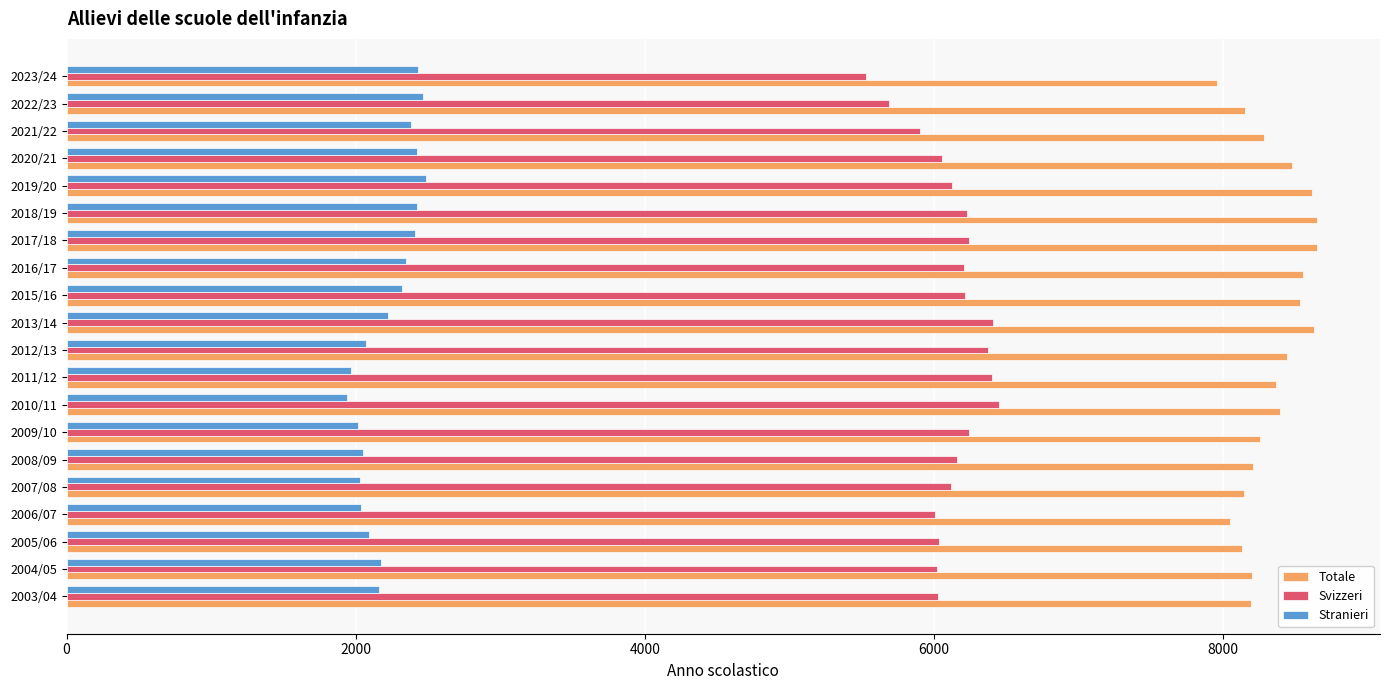

The value of Stranieri at 2011/12 is 1967. True or false?

True